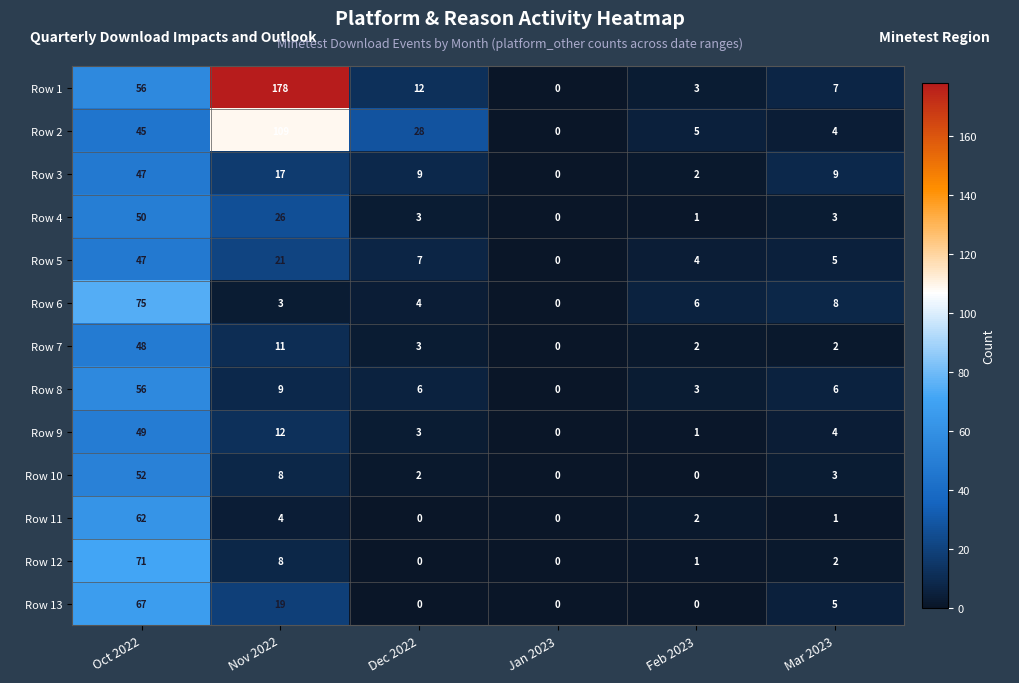

How many values in Row 5 are above zero?

5